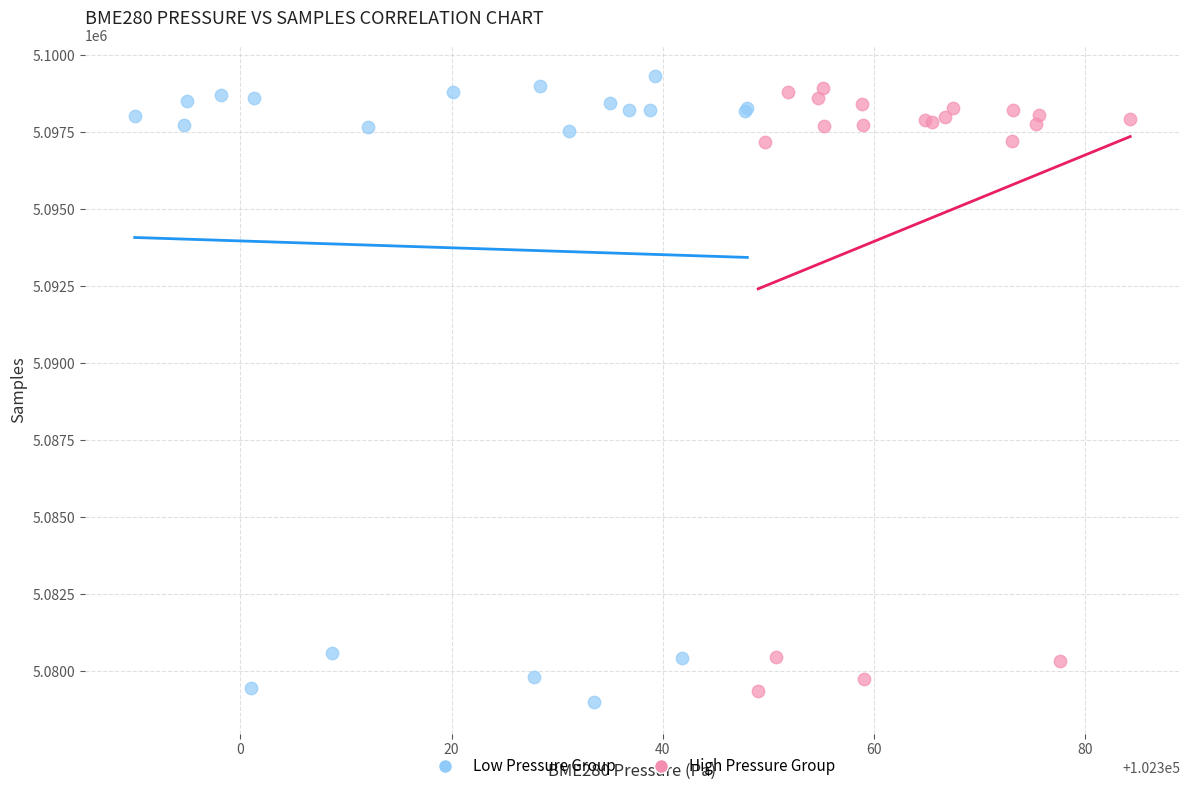

Which series has the widest spread of Y values?

Low Pressure Group